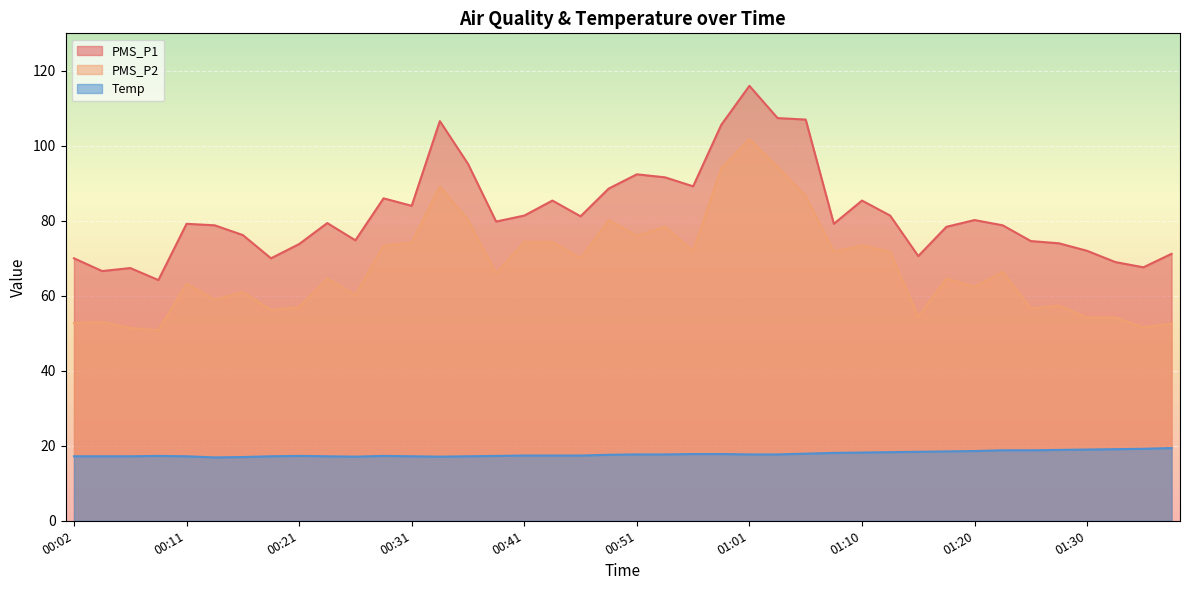

Which category has the highest value across all series?

01:01